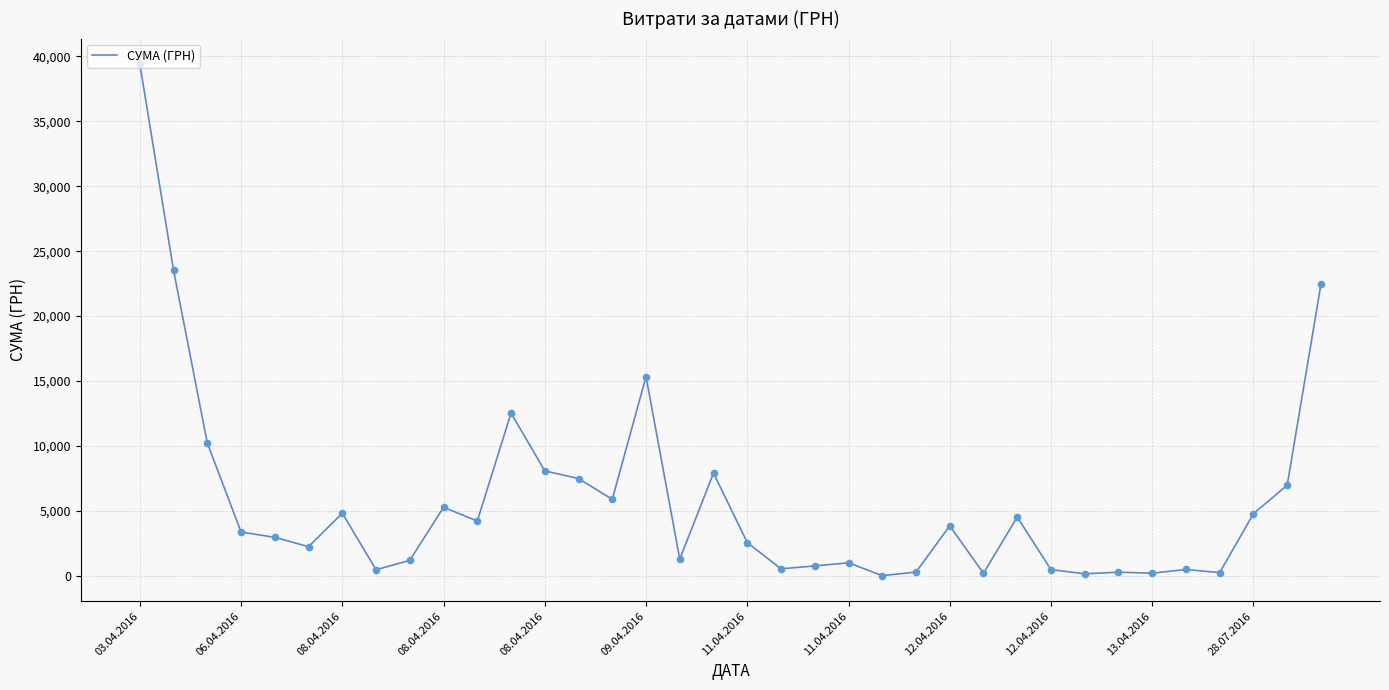

What is the difference between the maximum and minimum values?

39359.1